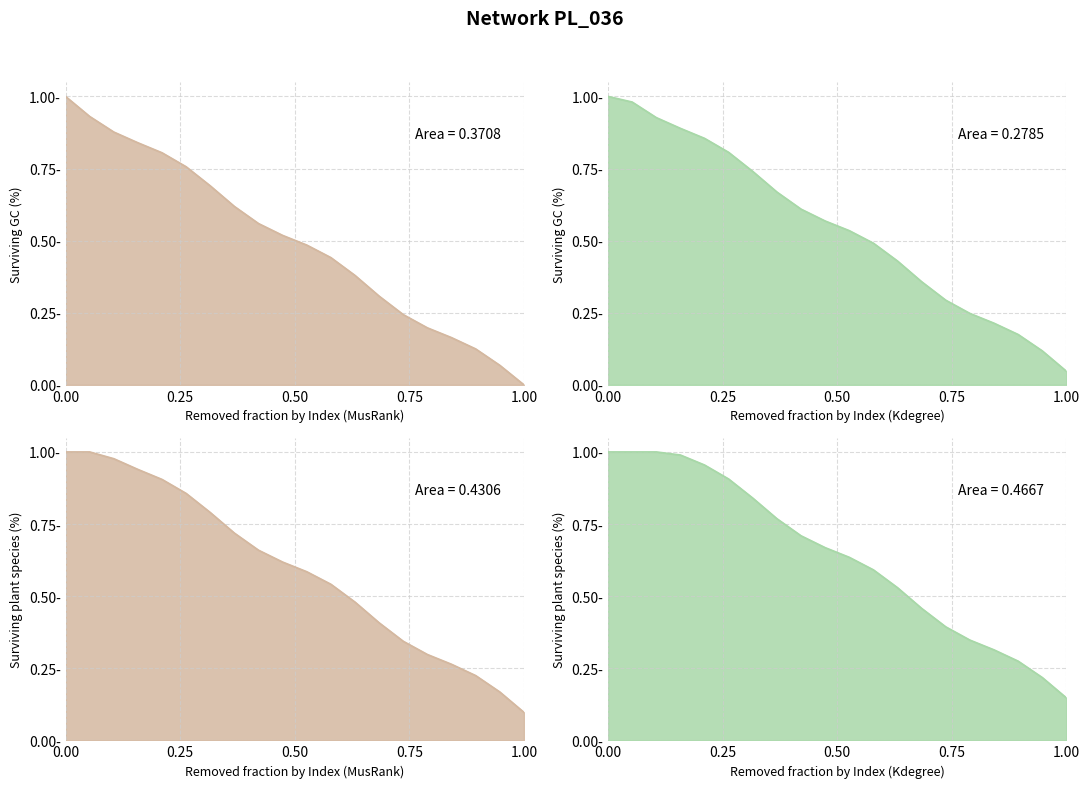

What is the difference between the values at 6 and 11?

0.3